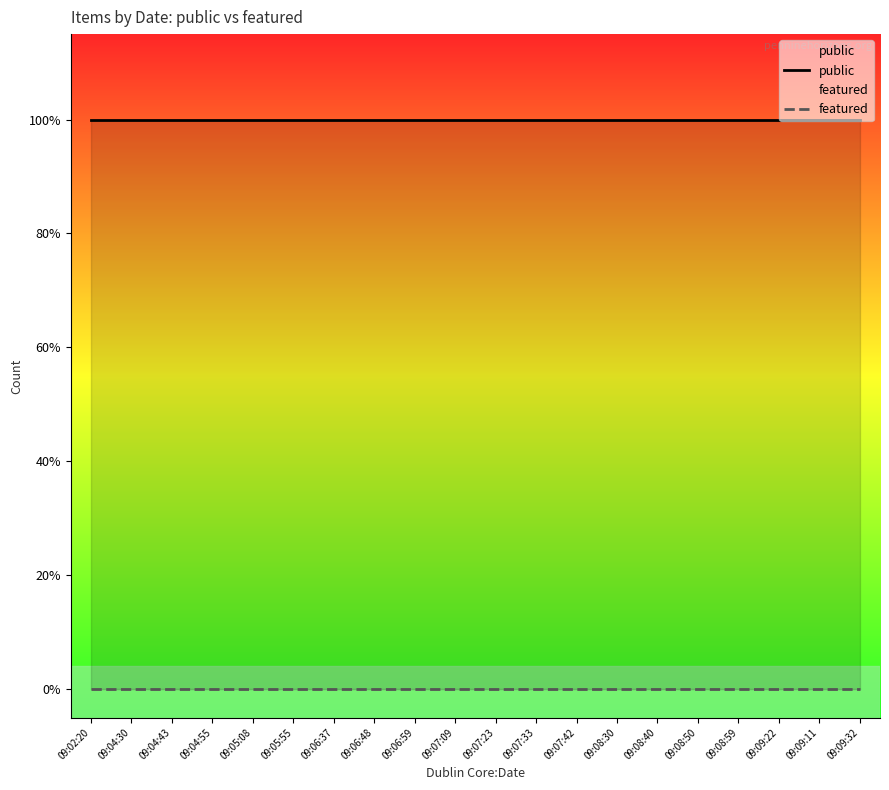

Is it true that public equals 2 at 09:09:32?

False